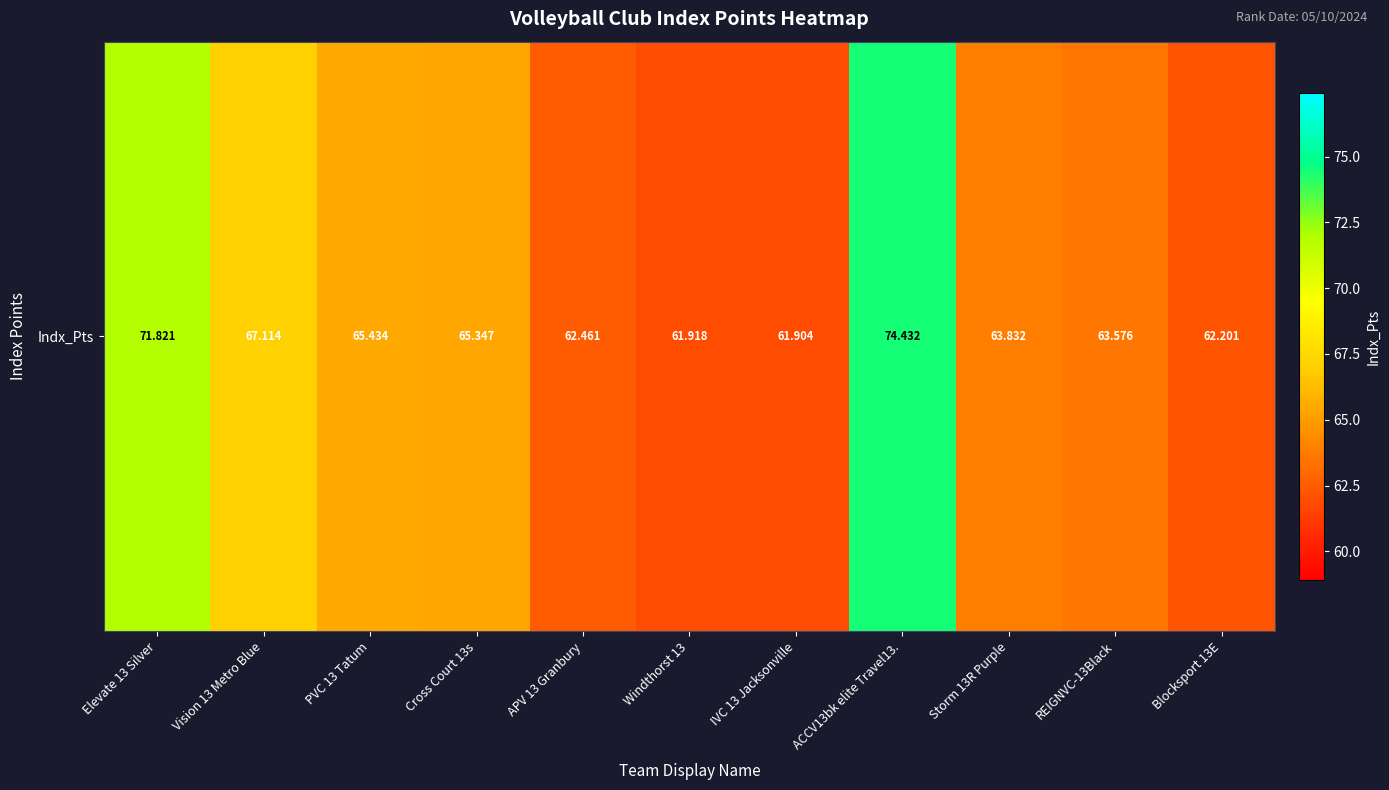

The chart shows a value of 97.5 at REIGNVC-13Black. True or false?

False